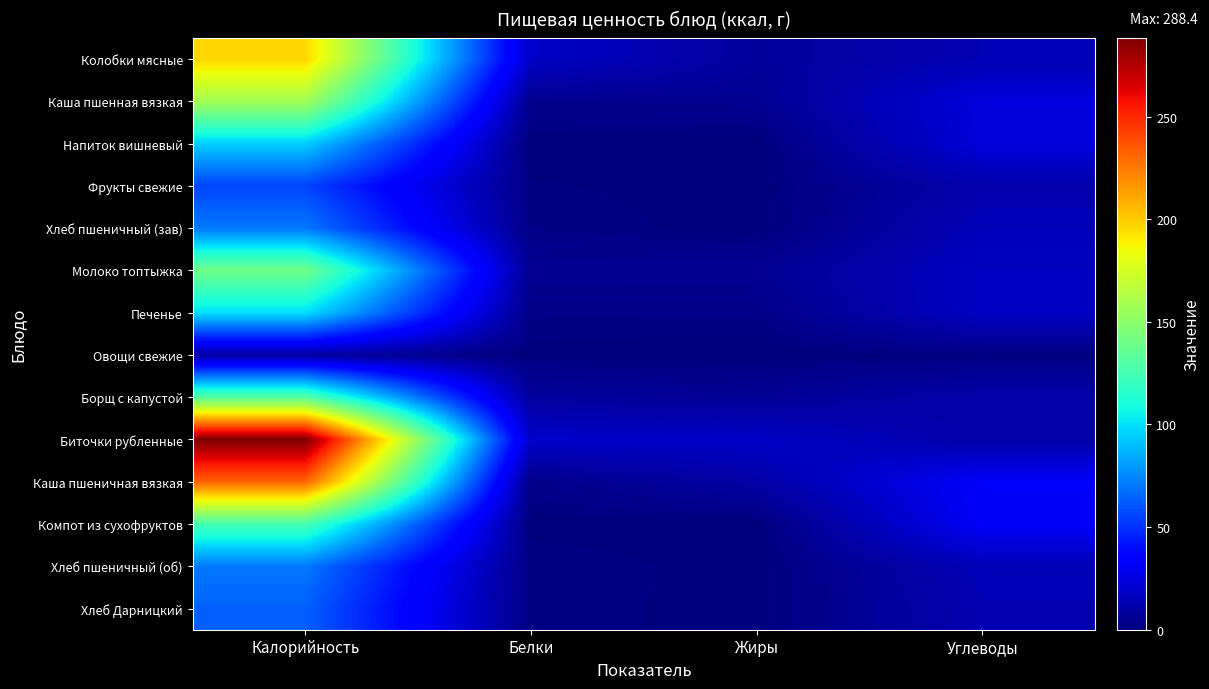

Between Жиры and Белки, which is larger?

Белки